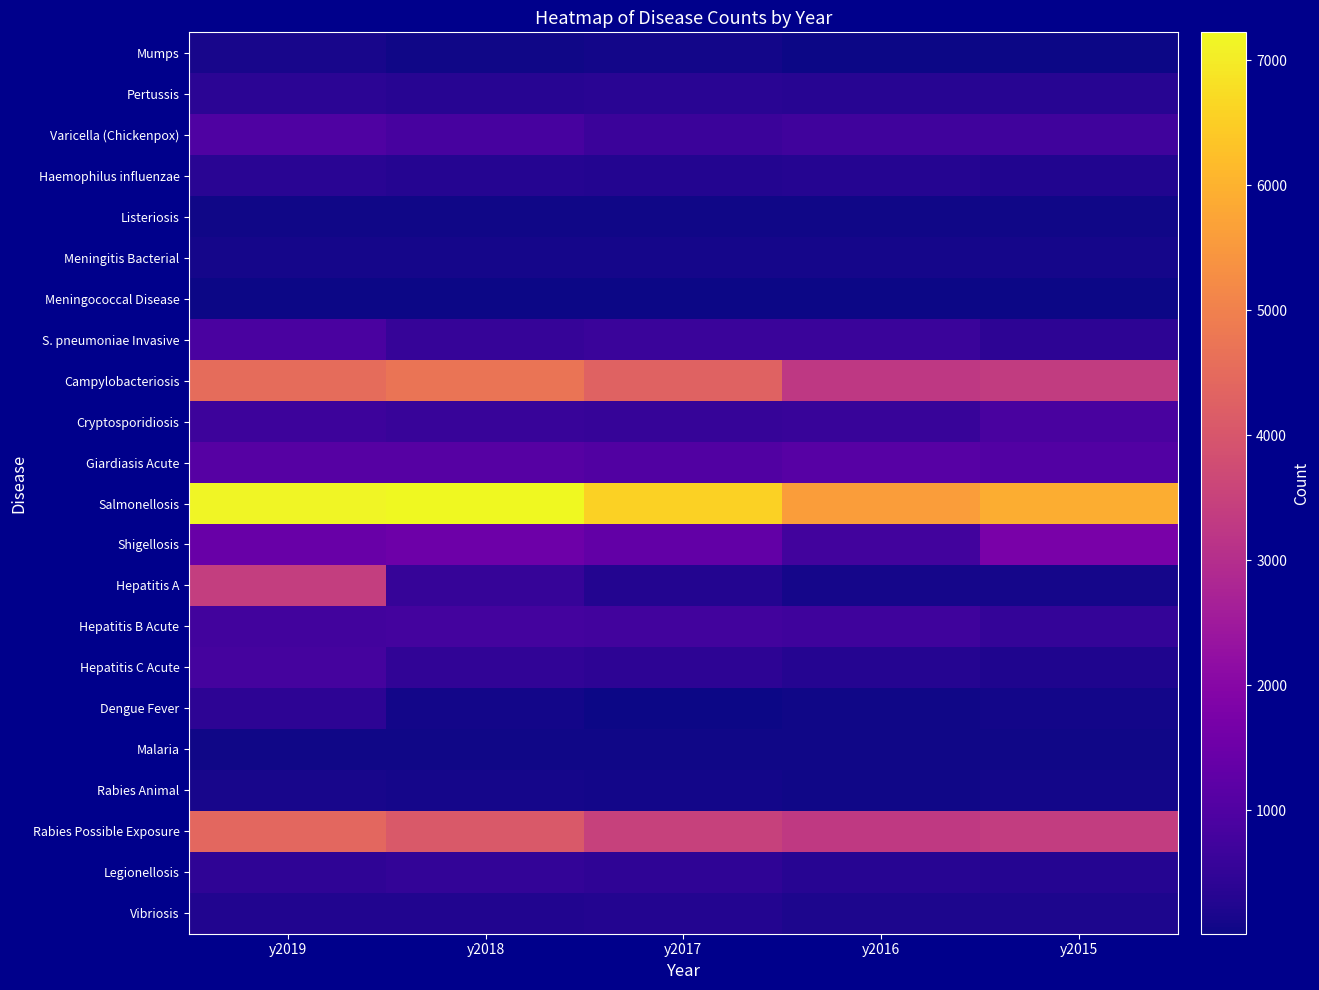

At how many categories does at least one series exceed 1175?

5